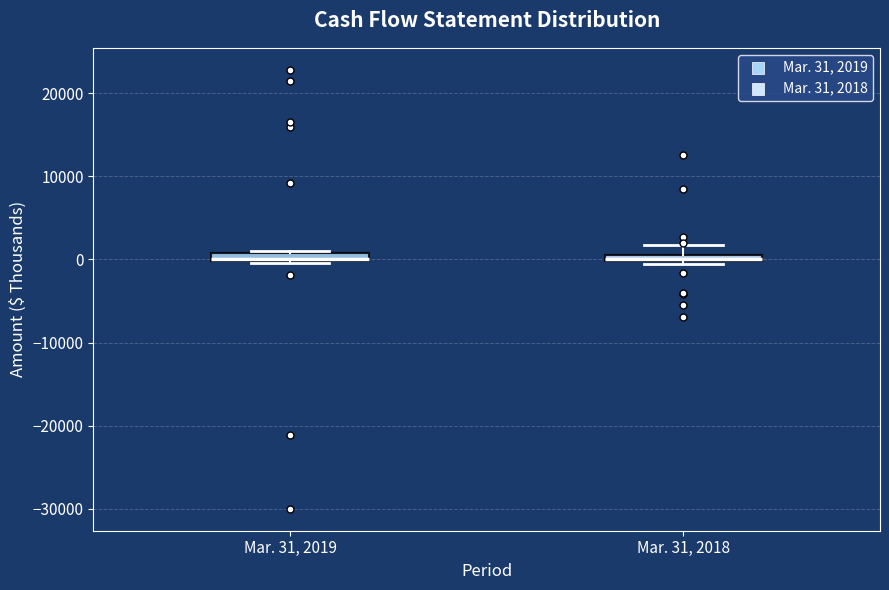

Where is the lower edge of the box for Mar. 31, 2019 on the y-axis? The values are not printed on the chart, so give them approximately, as read against the axis.

0